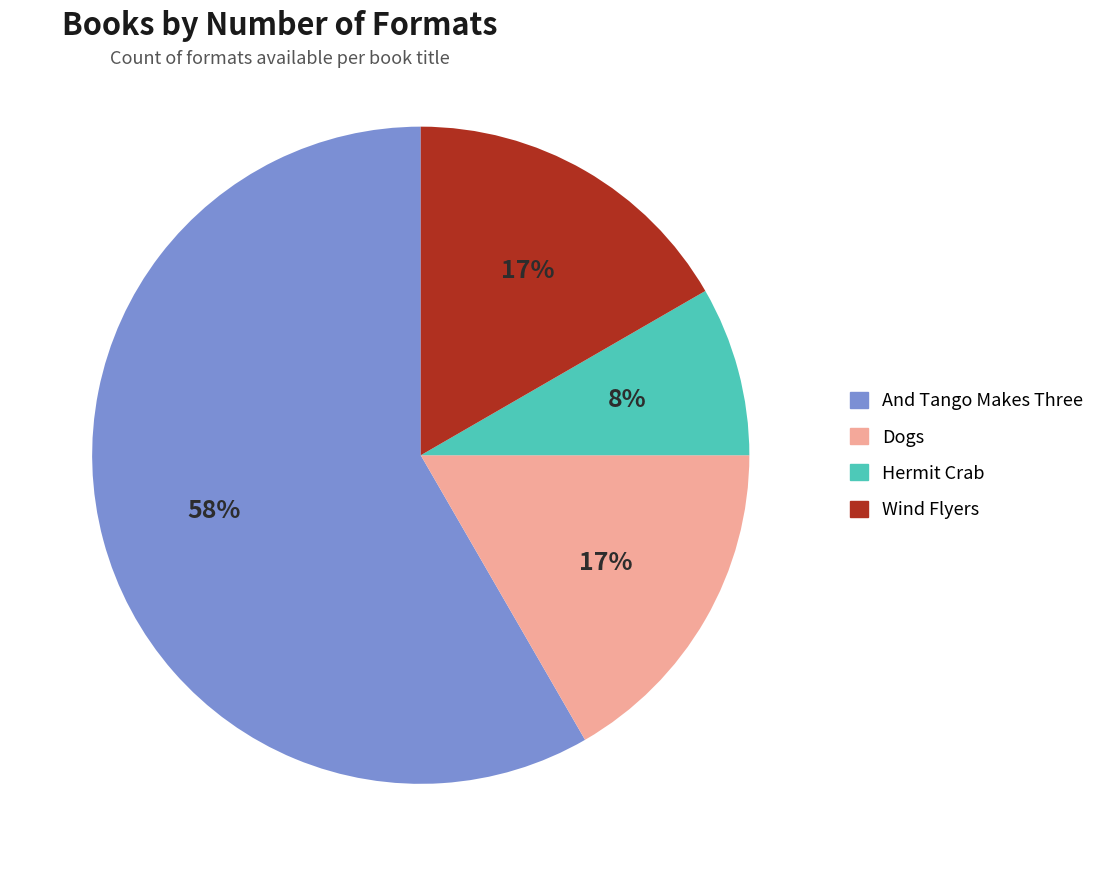

How many segments does this pie chart have?

4